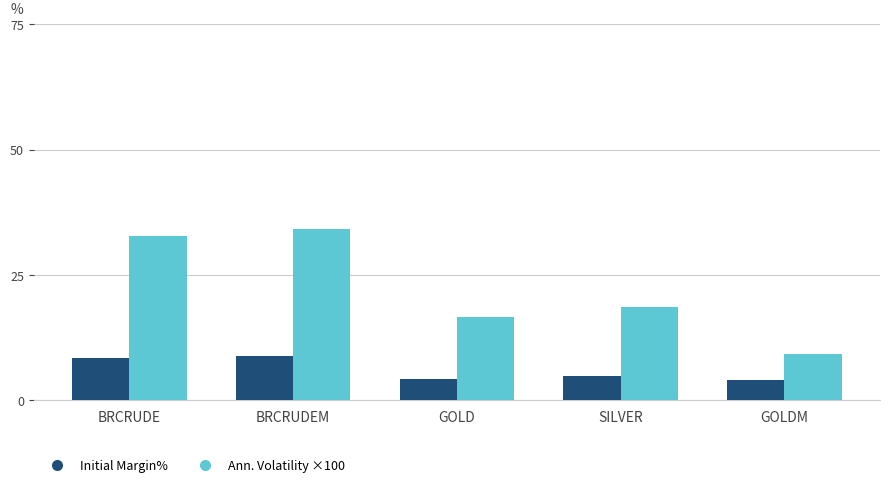

Read the Initial Margin% value at GOLD.

4.3